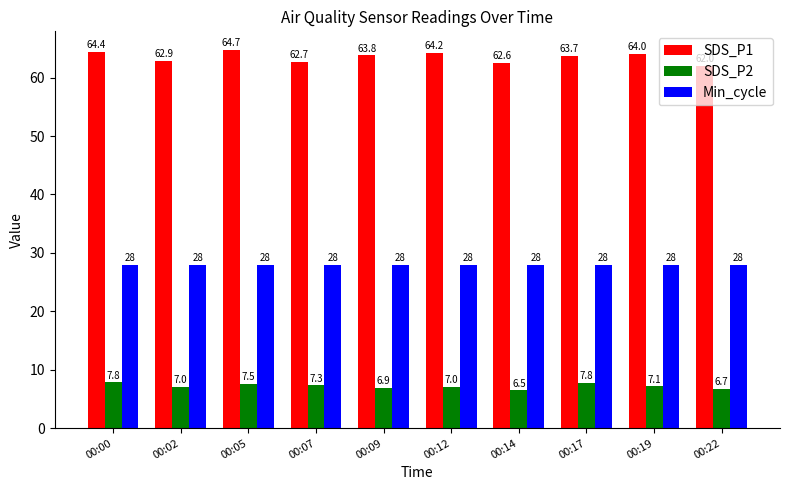

How many distinct data groups are displayed?

3